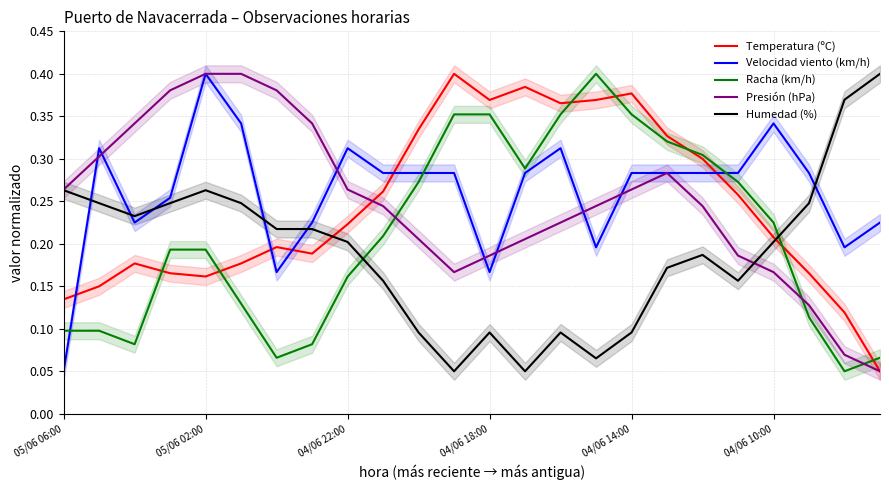

What is the lowest value of the Racha (km/h) series?

0.1